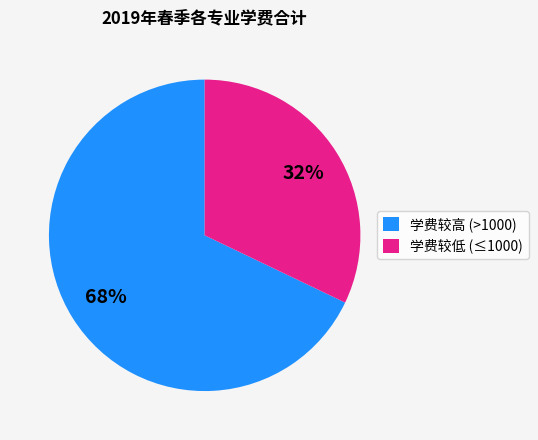

To the nearest percent, what is the difference between the largest and smallest slice percentages?

36%